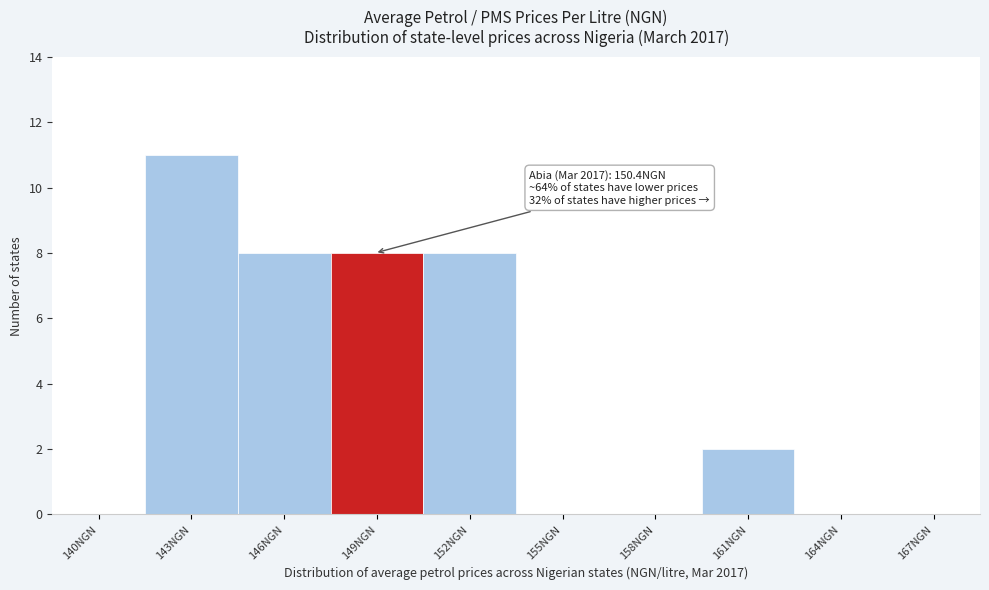

Reading left to right, transcribe all the data shown in this chart.

140NGN=0	143NGN=11	146NGN=8	149NGN=8	152NGN=8	155NGN=0	158NGN=0	161NGN=2	164NGN=0	167NGN=0